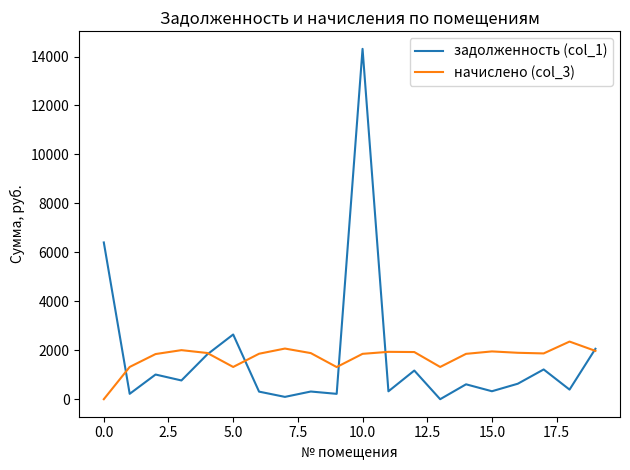

What is the greatest value displayed?

14314.5